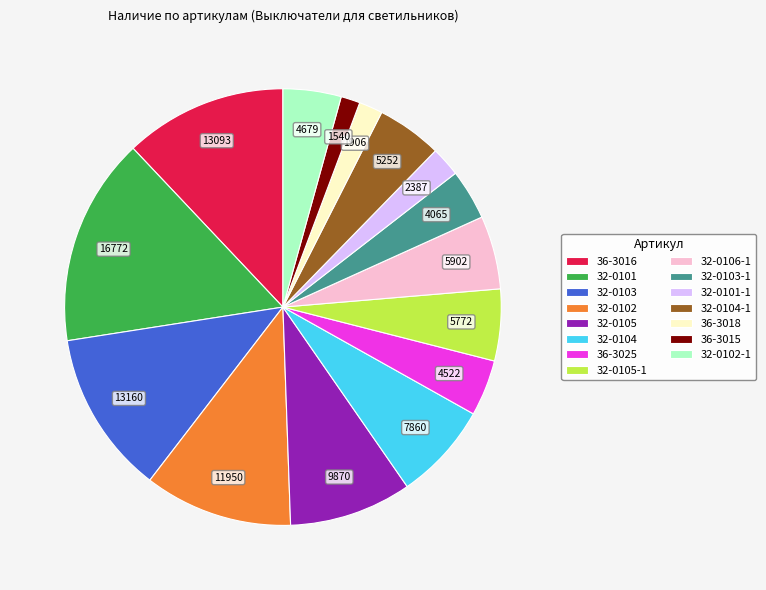

Which category has the biggest portion of the pie?

32-0101